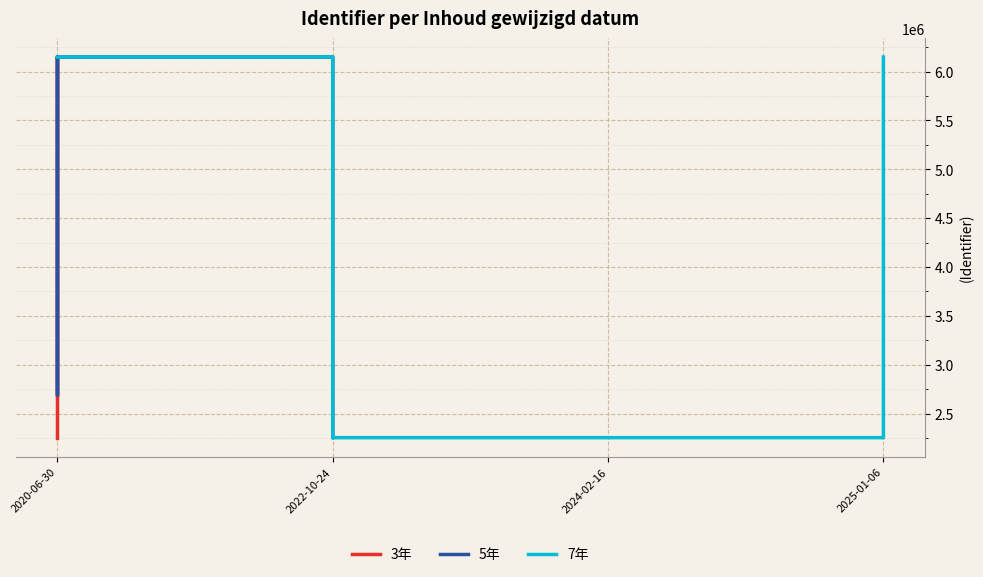

At which label is the value closest to 4200644?

2020-06-30